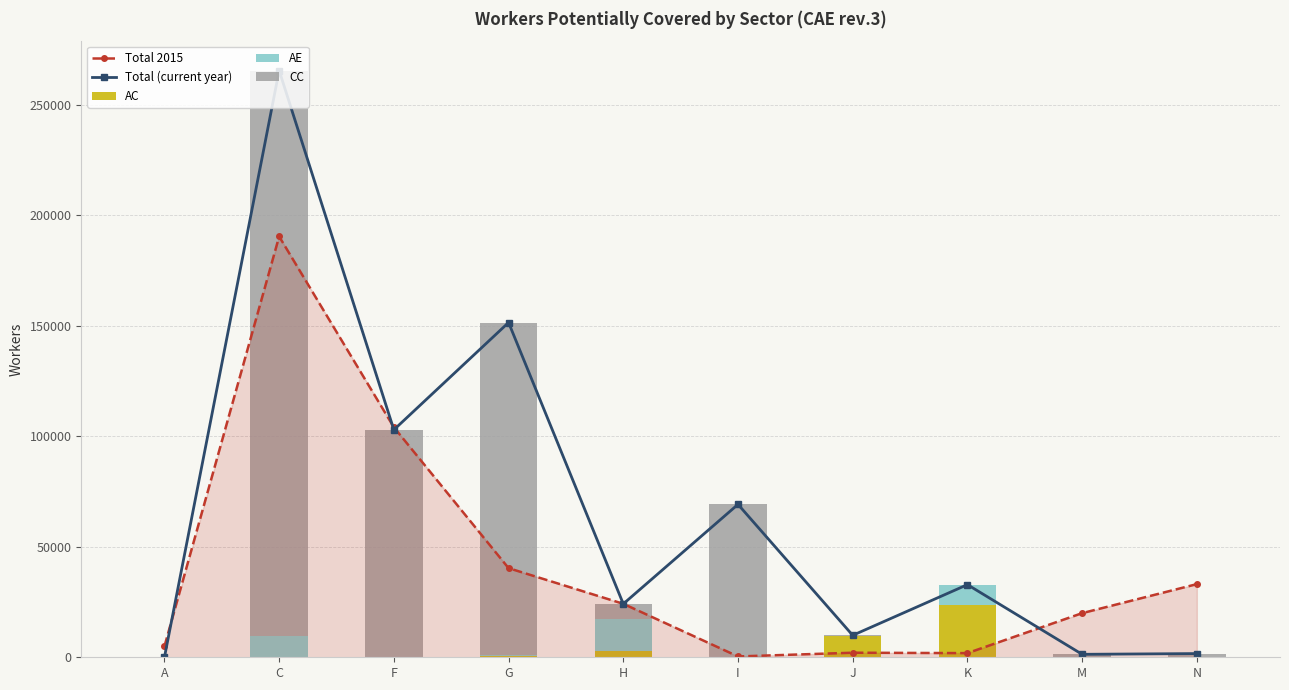

How many groups of bars are there?

10